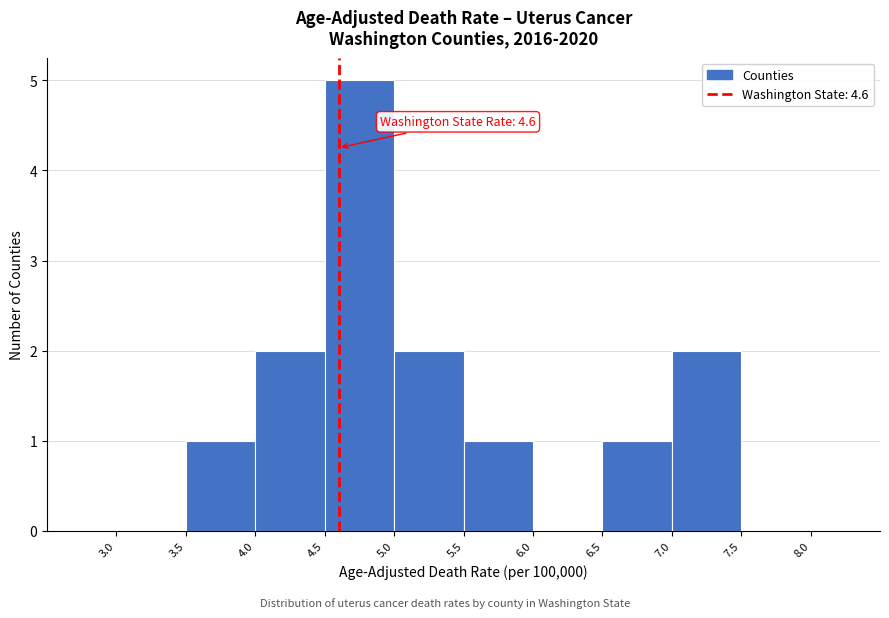

Which range on the x-axis has the tallest bar?

4.5 to 5.0